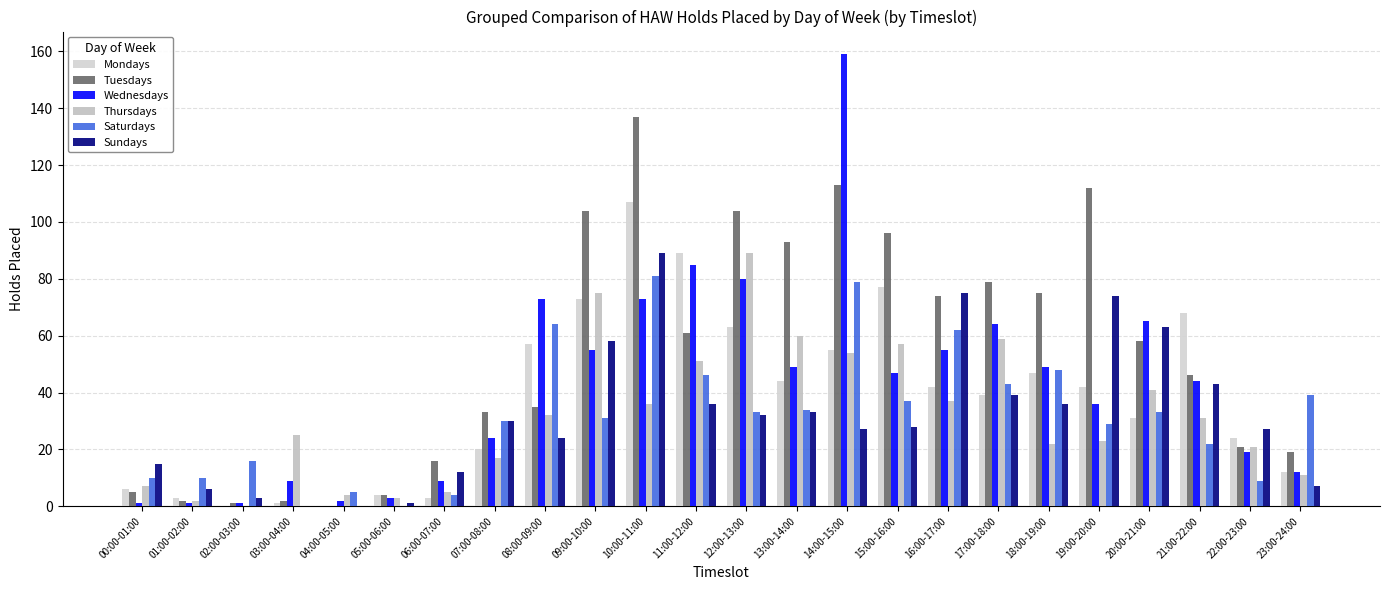

What is the sum of all Mondays values?

907